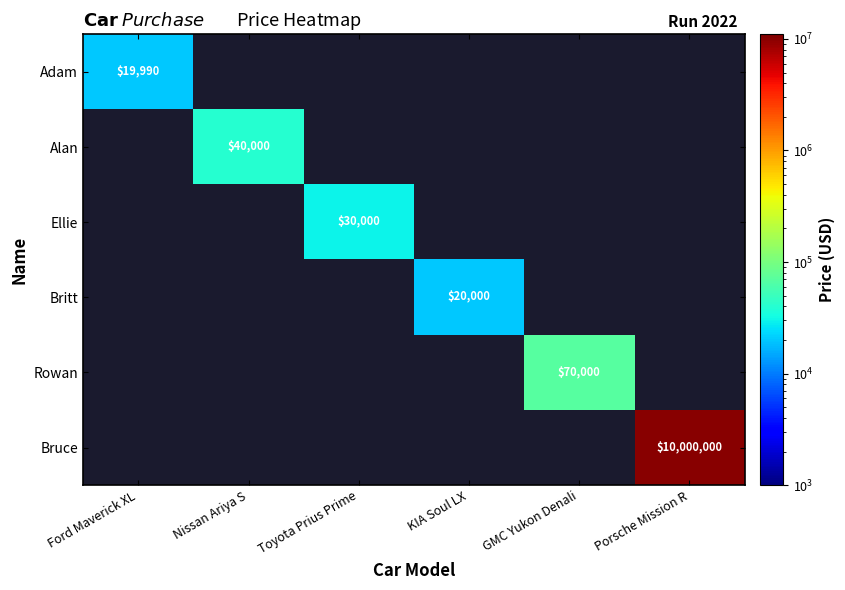

Is it true that Britt equals 30994 at KIA Soul LX?

False